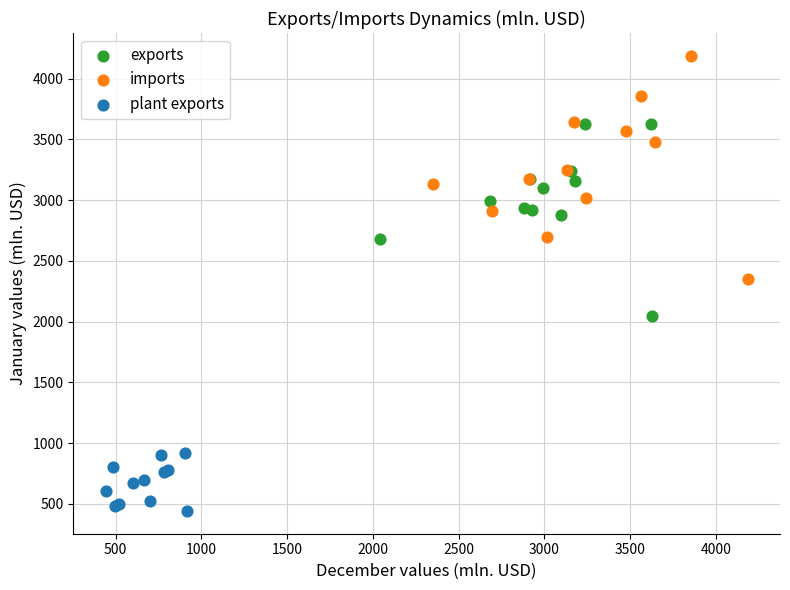

Which series contains the lowest Y value?

plant exports